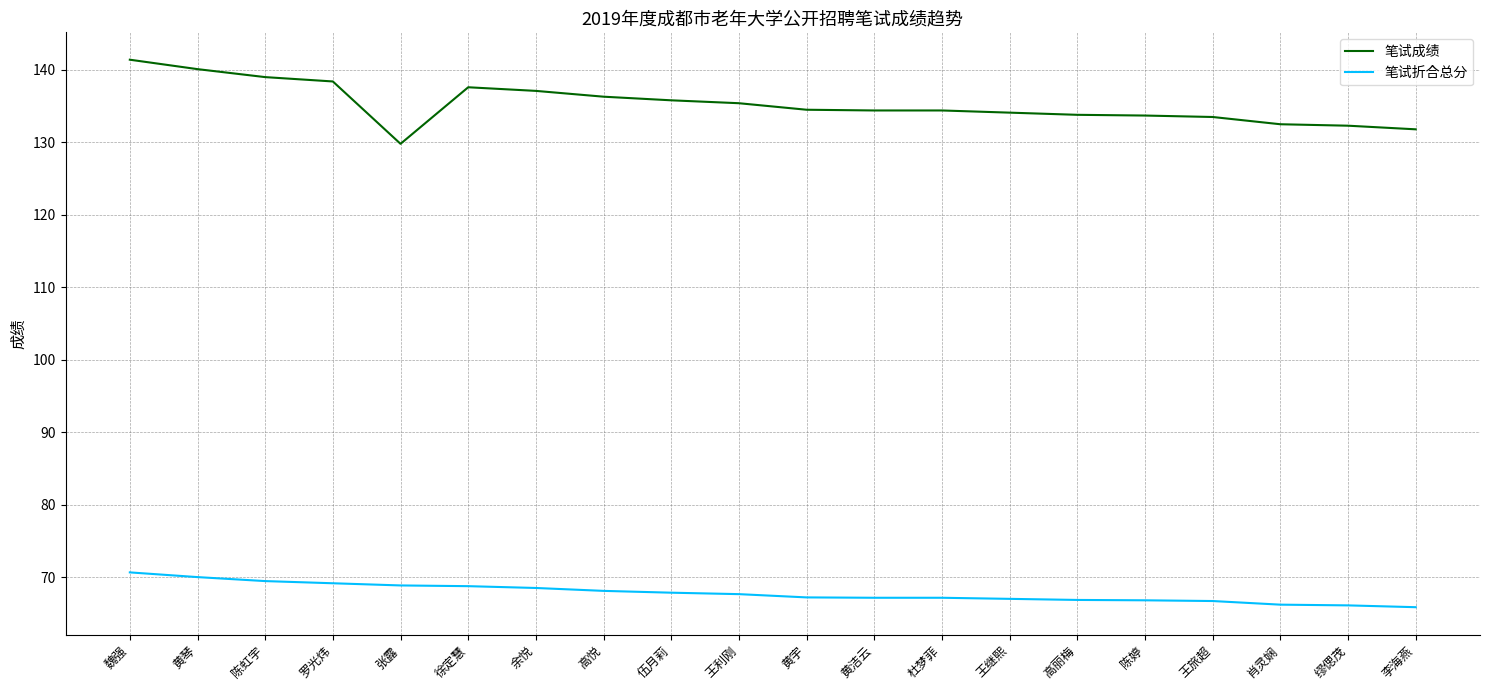

True or false: 笔试折合总分 and 笔试成绩 intersect in this chart.

False